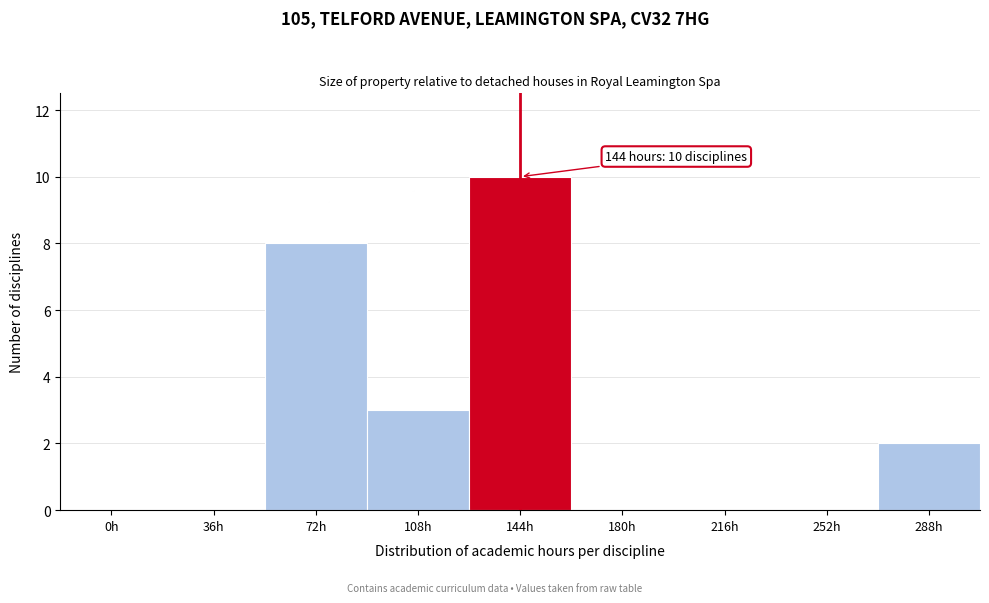

Reading right to left, transcribe all the data shown in this chart.

288h=2	252h=0	216h=0	180h=0	144h=10	108h=3	72h=8	36h=0	0h=0